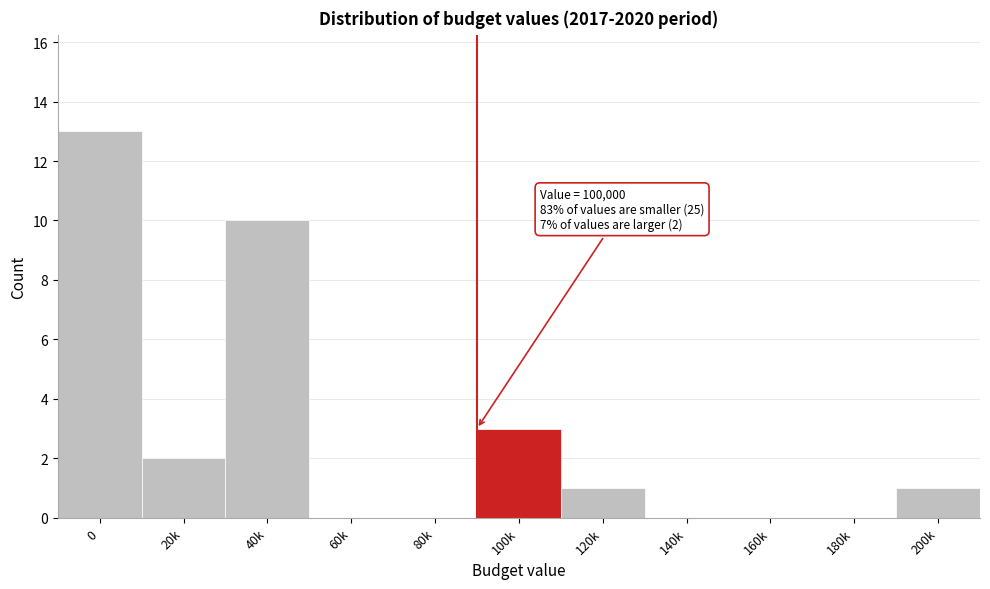

Reading left to right, list all the values displayed in this chart.

0=13	20k=2	40k=10	60k=0	80k=0	100k=3	120k=1	140k=0	160k=0	180k=0	200k=1